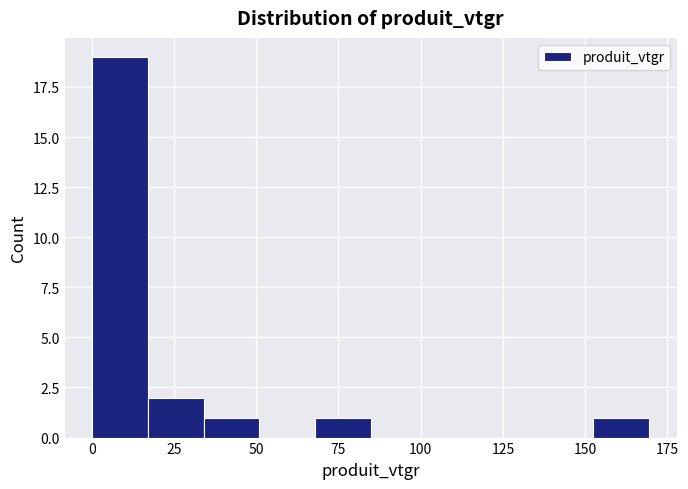

Read against the x-axis, roughly where is the centre of the tallest bar?

10